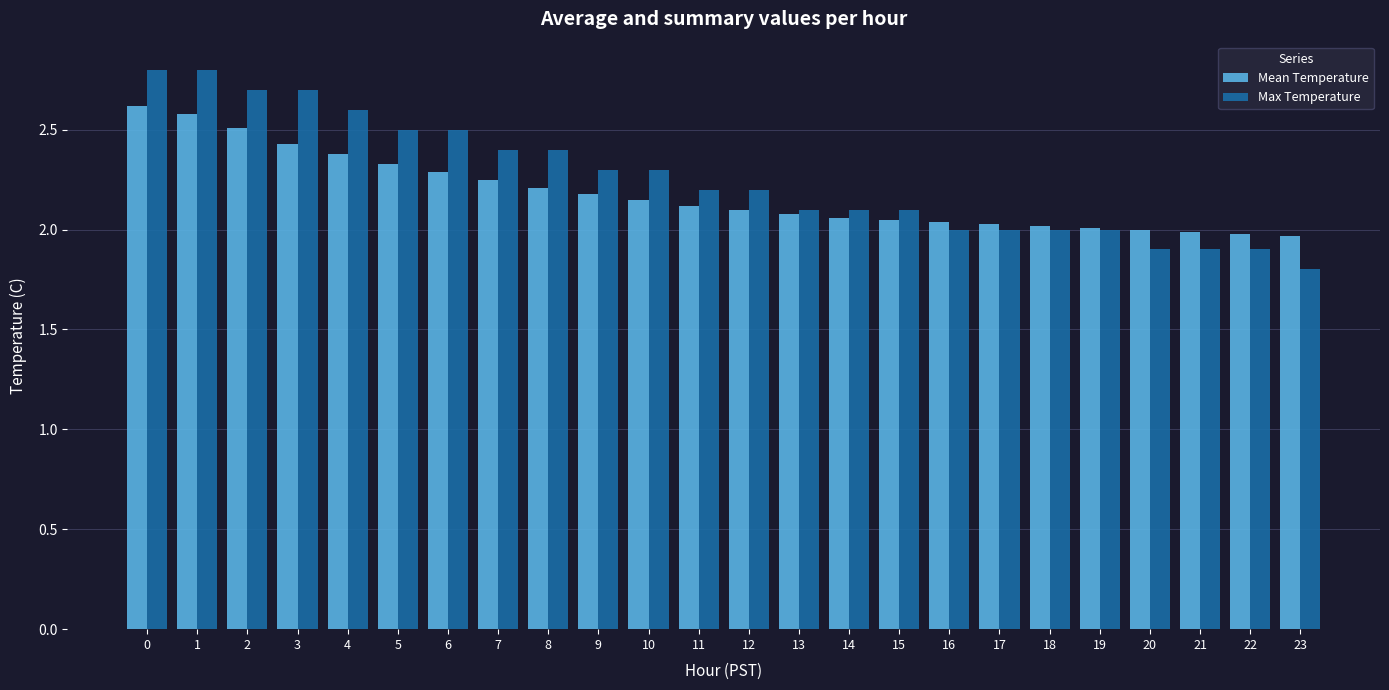

Is it true that Mean Temperature equals 2.2 at 8?

True